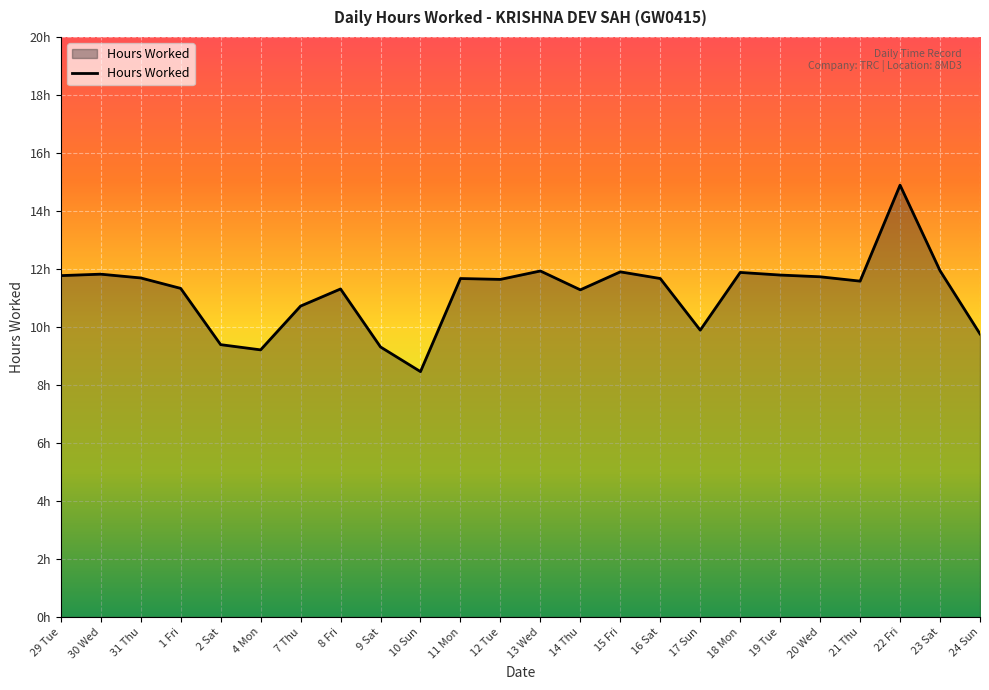

Does the chart display data point markers on the line(s)?

No